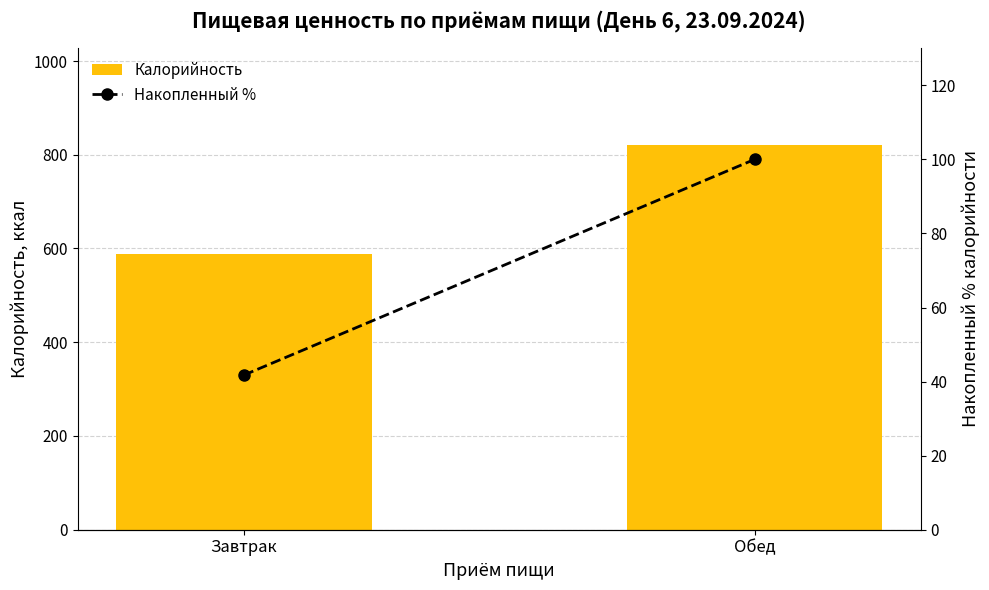

How many data points in Накопленный % are less than 100?

1